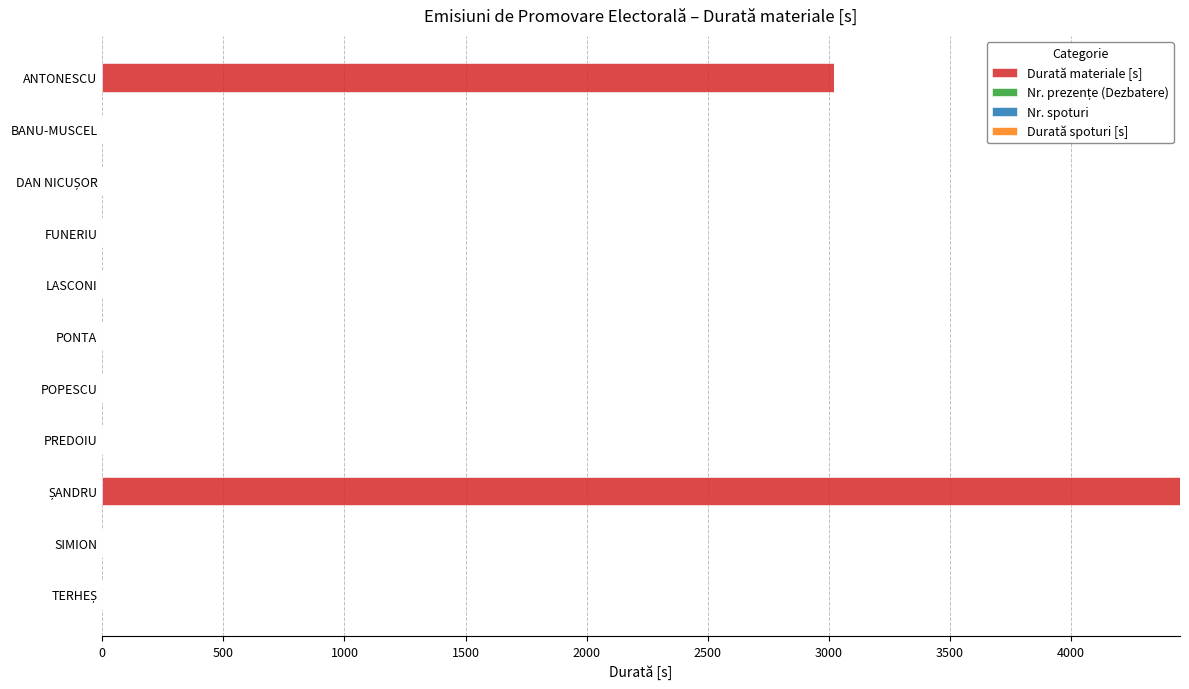

Between ANTONESCU and PREDOIU, which is larger?

ANTONESCU